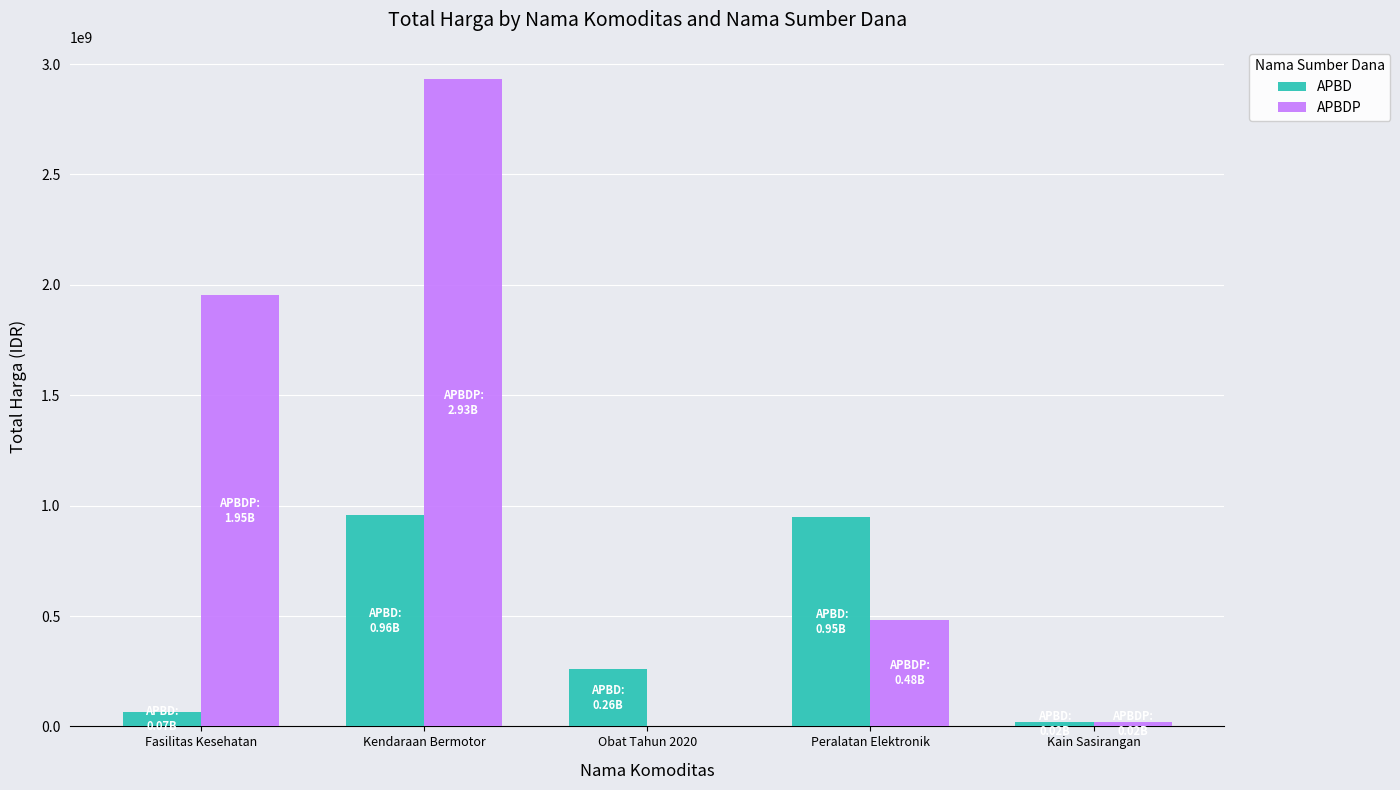

What is the sum of the APBD values at Fasilitas Kesehatan and Peralatan Elektronik?

1015786075